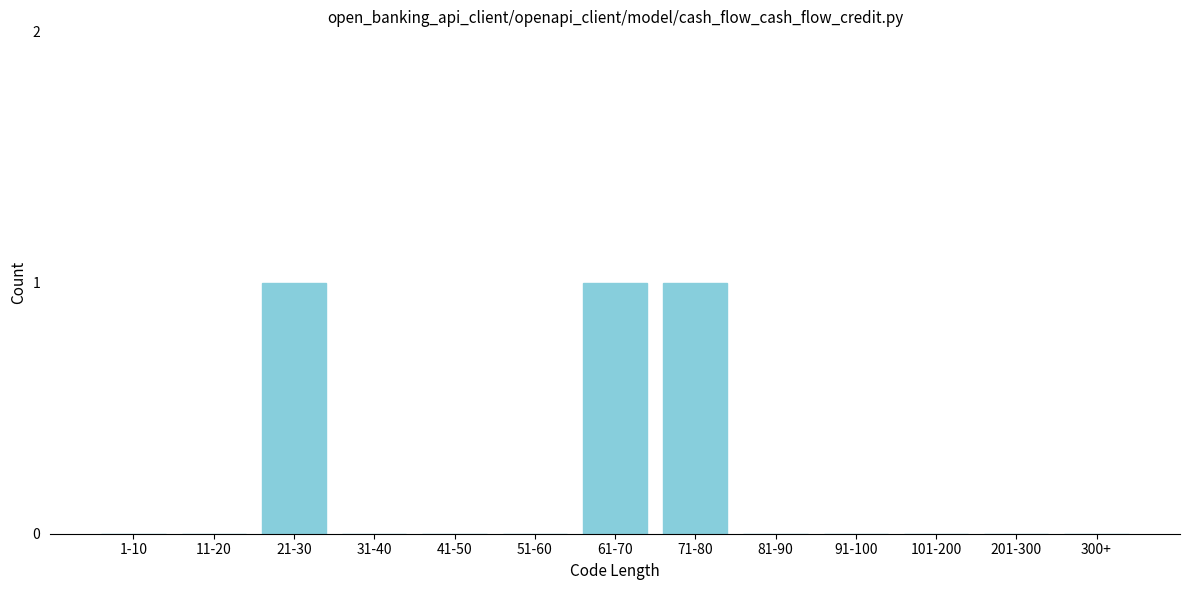

Reading left to right, what are all the values shown in this chart?

1-10=0	11-20=0	21-30=1	31-40=0	41-50=0	51-60=0	61-70=1	71-80=1	81-90=0	91-100=0	101-200=0	201-300=0	300+=0